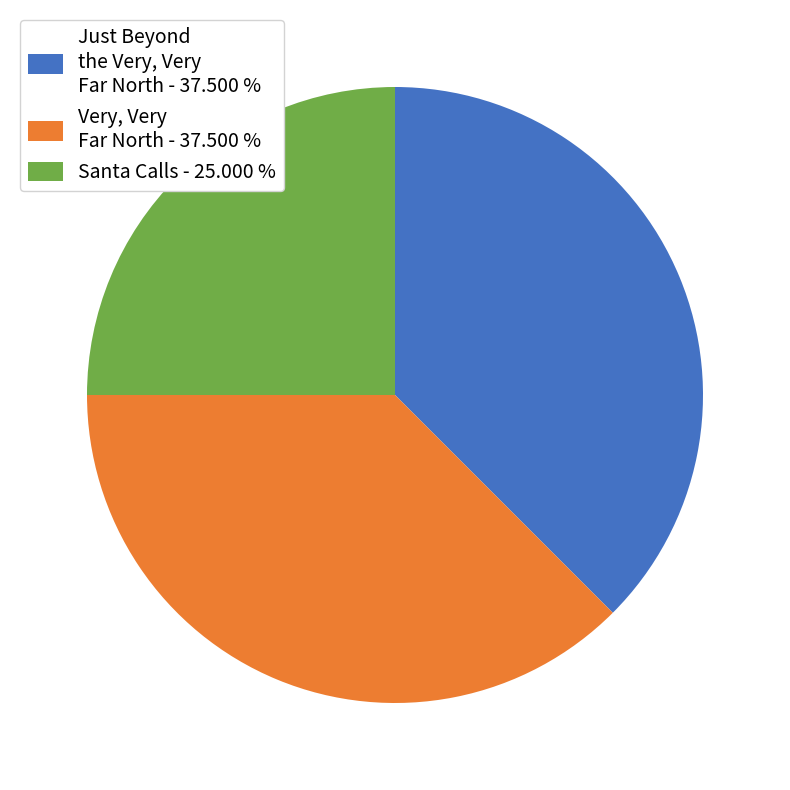

Is there any slice that represents more than half of the pie?

No